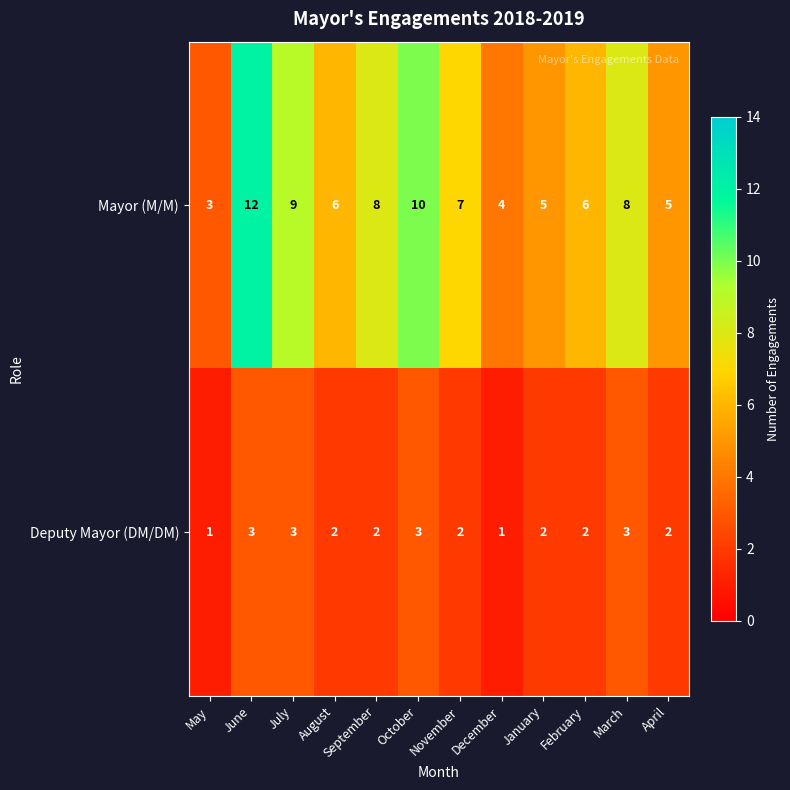

Count the number of data series in this chart.

2